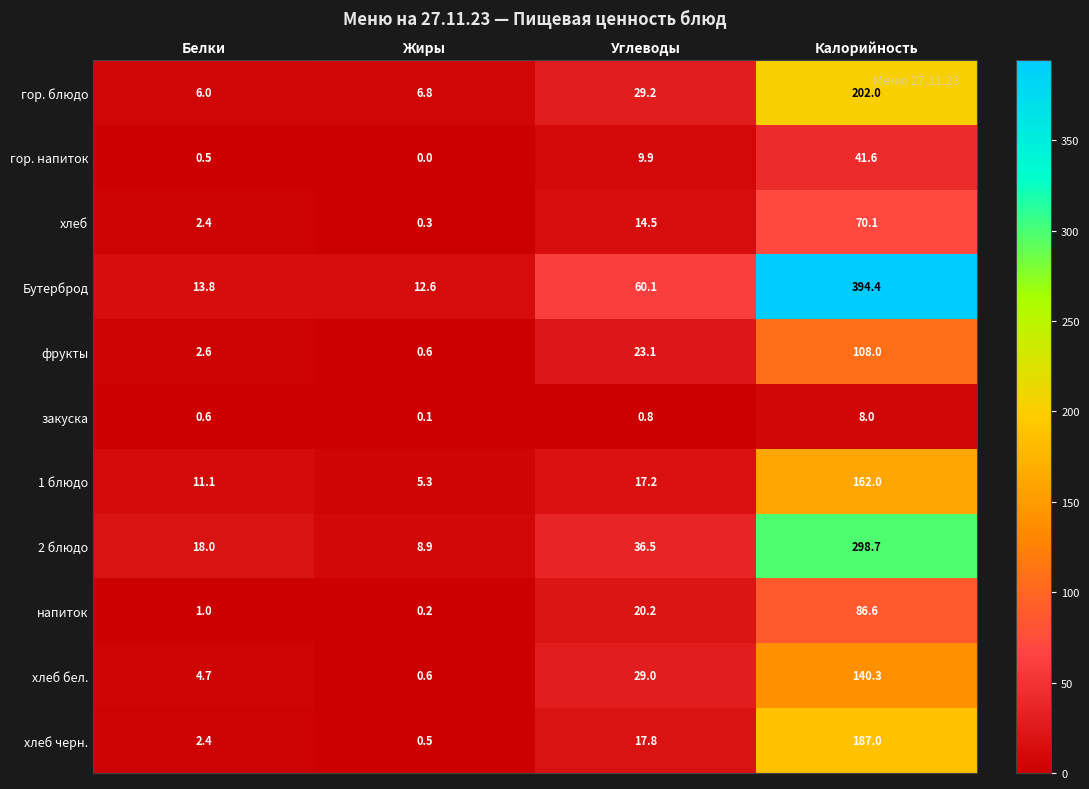

What is the sum of all 1 блюдо values?

195.6